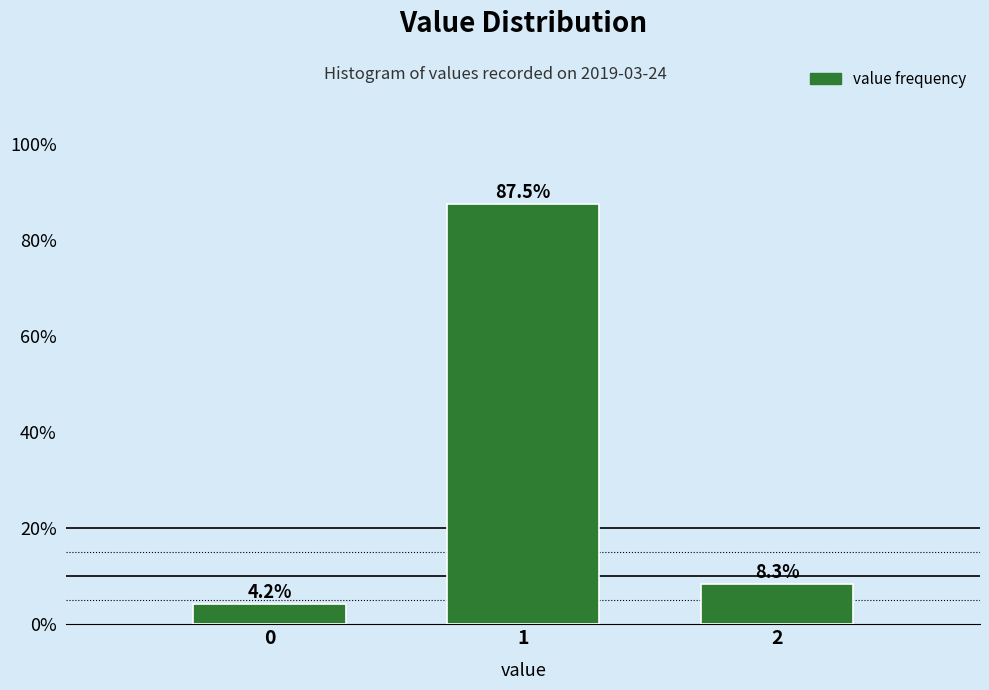

Reading left to right, what are all the values shown in this chart?

0=4.2	1=87.5	2=8.3